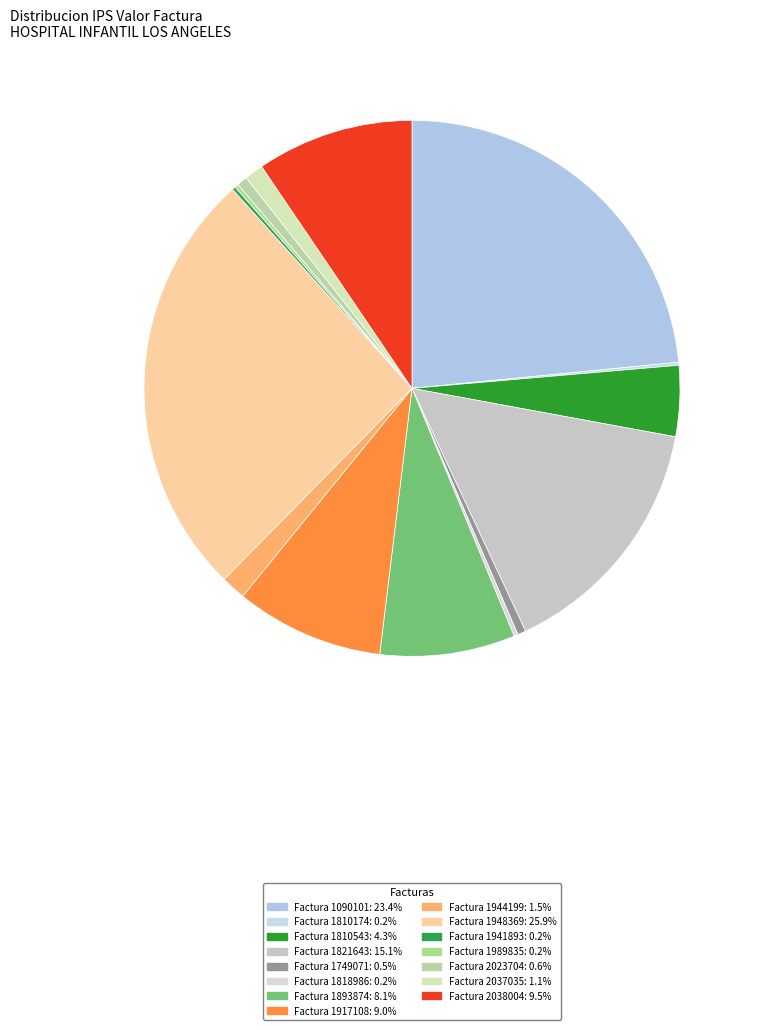

Count the number of slices in the pie.

15